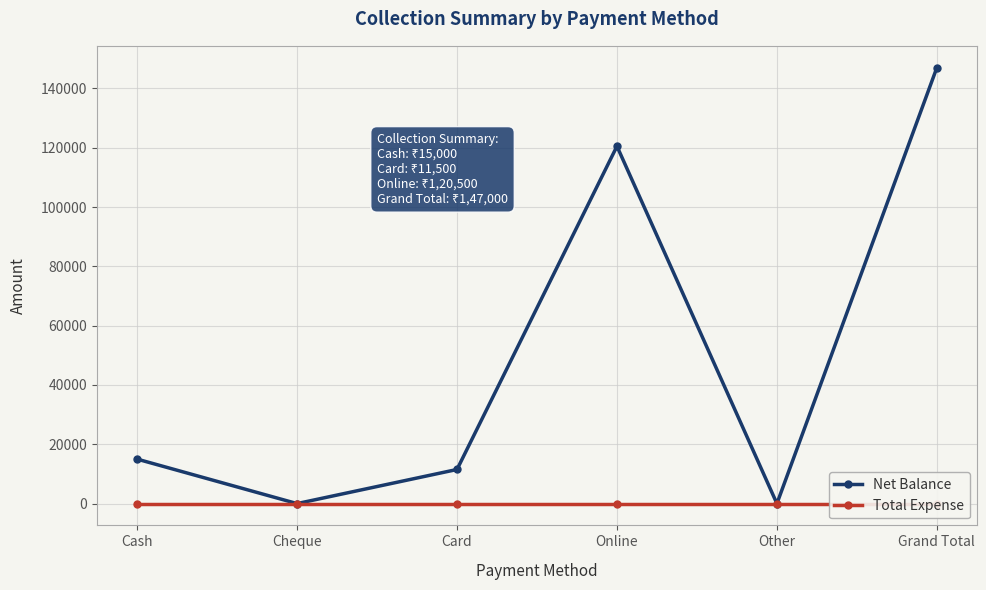

What is the label of the 3rd point from the right?

Online